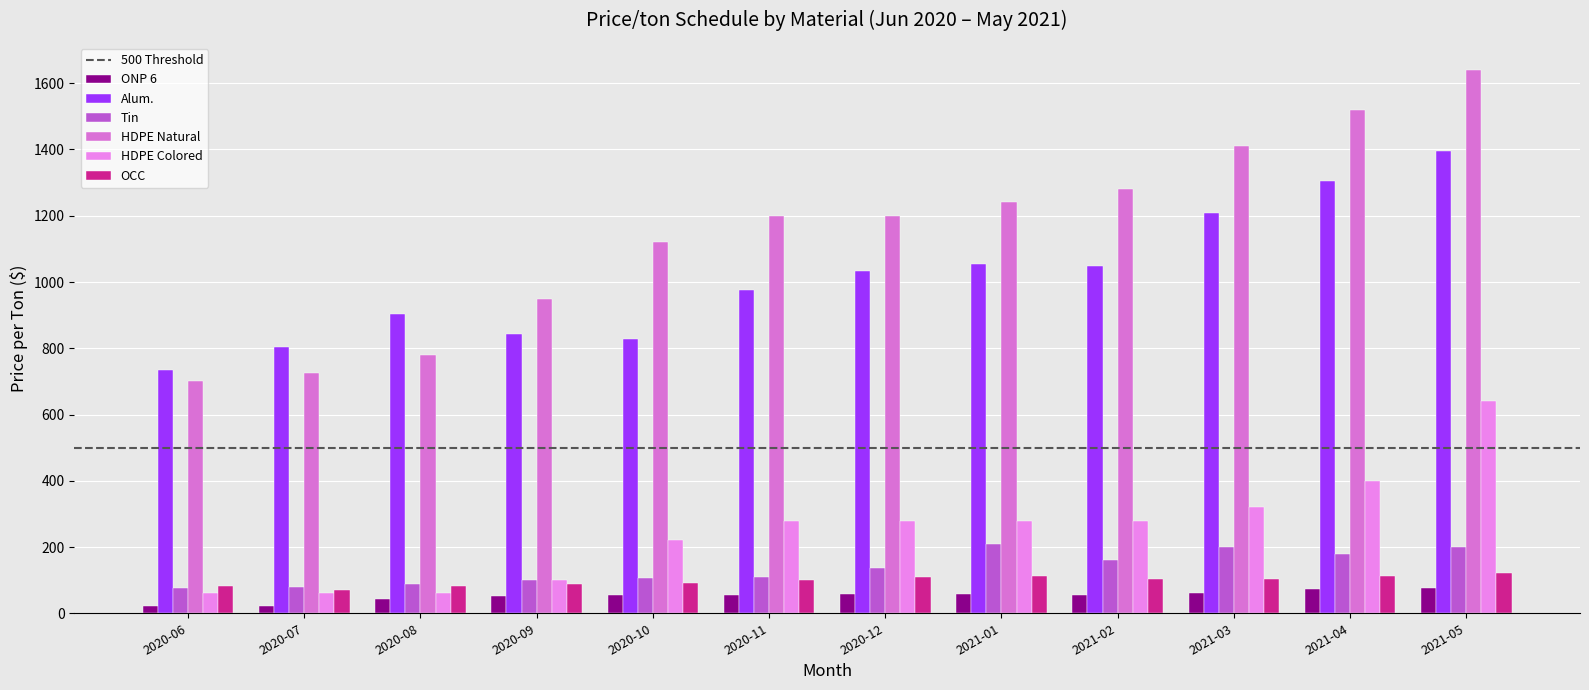

Reading left to right, transcribe all the data shown in this chart.

ONP 6: 2020-06=21.5	2020-07=22.5	2020-08=43.1	2020-09=52.6	2020-10=54.9	2020-11=54.2	2020-12=57.8	2021-01=59.4	2021-02=54.9	2021-03=61.4	2021-04=73.3	2021-05=76.4
Alum.: 2020-06=734.8	2020-07=803.8	2020-08=903.6	2020-09=844.0	2020-10=828.7	2020-11=975.9	2020-12=1032.3	2021-01=1054.5	2021-02=1049.7	2021-03=1209.7	2021-04=1305.8	2021-05=1396.0
Tin: 2020-06=77.1	2020-07=78.4	2020-08=88.1	2020-09=99.6	2020-10=105.7	2020-11=110.7	2020-12=137.8	2021-01=208.4	2021-02=160.3	2021-03=199.7	2021-04=179.6	2021-05=199.6
HDPE Natural: 2020-06=700.0	2020-07=725.1	2020-08=780.0	2020-09=950.0	2020-10=1120.0	2020-11=1200.0	2020-12=1200.0	2021-01=1240.0	2021-02=1280.0	2021-03=1410.0	2021-04=1520.0	2021-05=1640.0
HDPE Colored: 2020-06=60.0	2020-07=60.0	2020-08=60.0	2020-09=100.0	2020-10=220.0	2020-11=280.0	2020-12=280.0	2021-01=280.0	2021-02=280.0	2021-03=320.0	2021-04=400.0	2021-05=640.0
OCC: 2020-06=82.5	2020-07=69.5	2020-08=81.5	2020-09=89.7	2020-10=92.7	2020-11=101.5	2020-12=109.5	2021-01=113.8	2021-02=102.0	2021-03=103.5	2021-04=113.0	2021-05=122.8